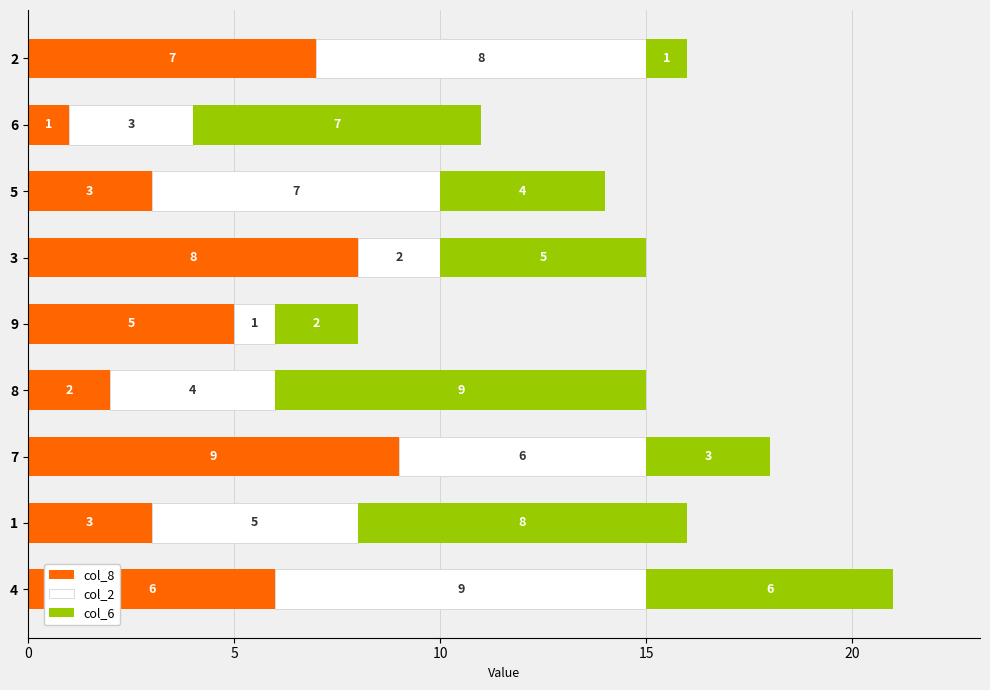

How many data points in col_8 are less than 5?

4